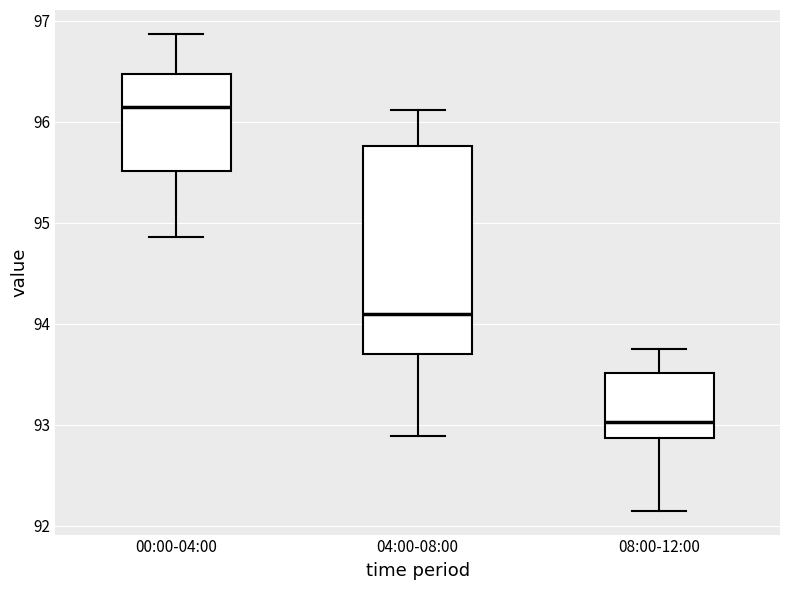

Reading left to right, read every box against the y-axis: the position of its median line, the range the box covers, and the ends of its whiskers. The values are not printed on the chart, so give them approximately, as read against the axis.

00:00-04:00: median 96.2, box 95.5 to 96.5, whiskers 94.9 to 96.9
04:00-08:00: median 94.1, box 93.7 to 95.8, whiskers 92.9 to 96.1
08:00-12:00: median 93.0, box 92.9 to 93.5, whiskers 92.2 to 93.8